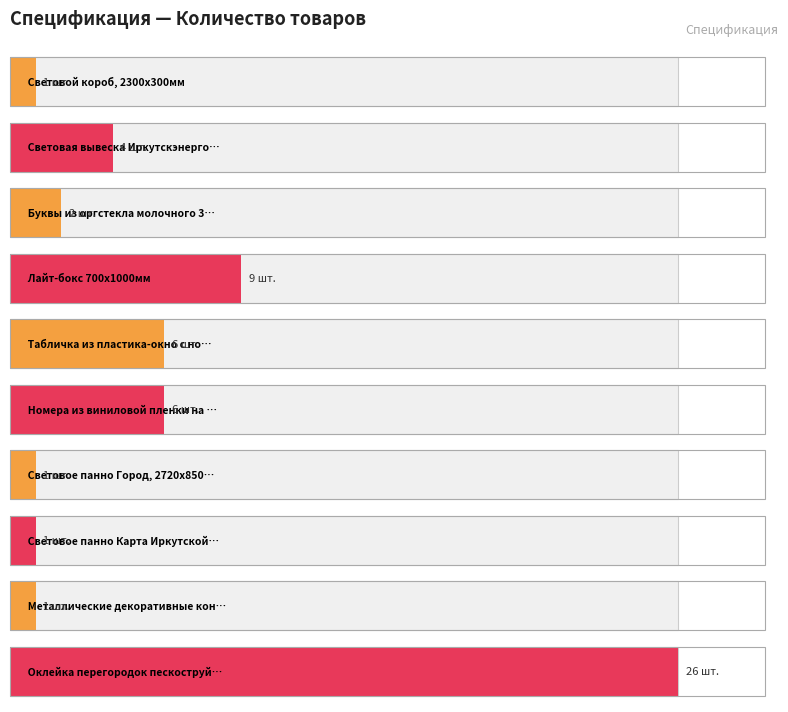

Read the value at 6, to the nearest 10.

10